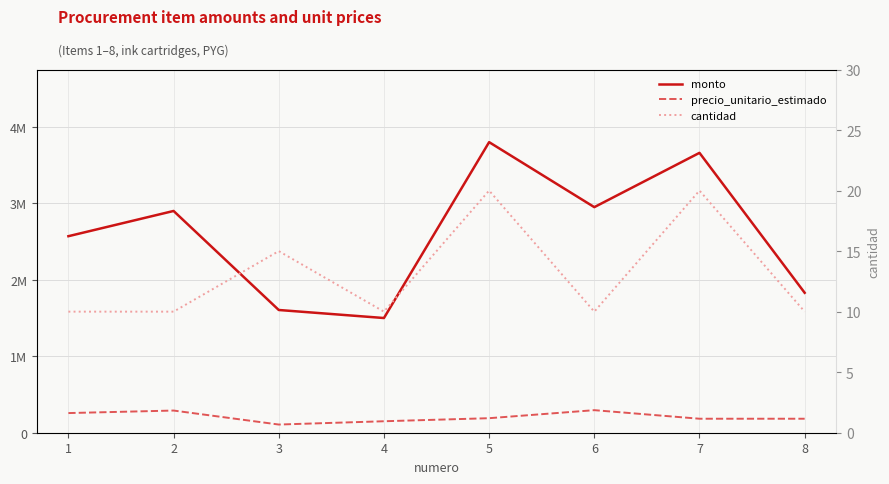

What is the minimum value for cantidad?

10